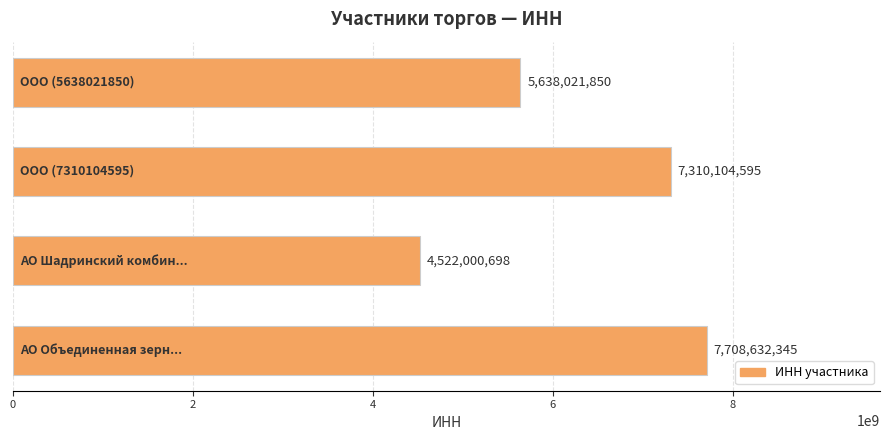

What is the smallest value displayed?

4522000698